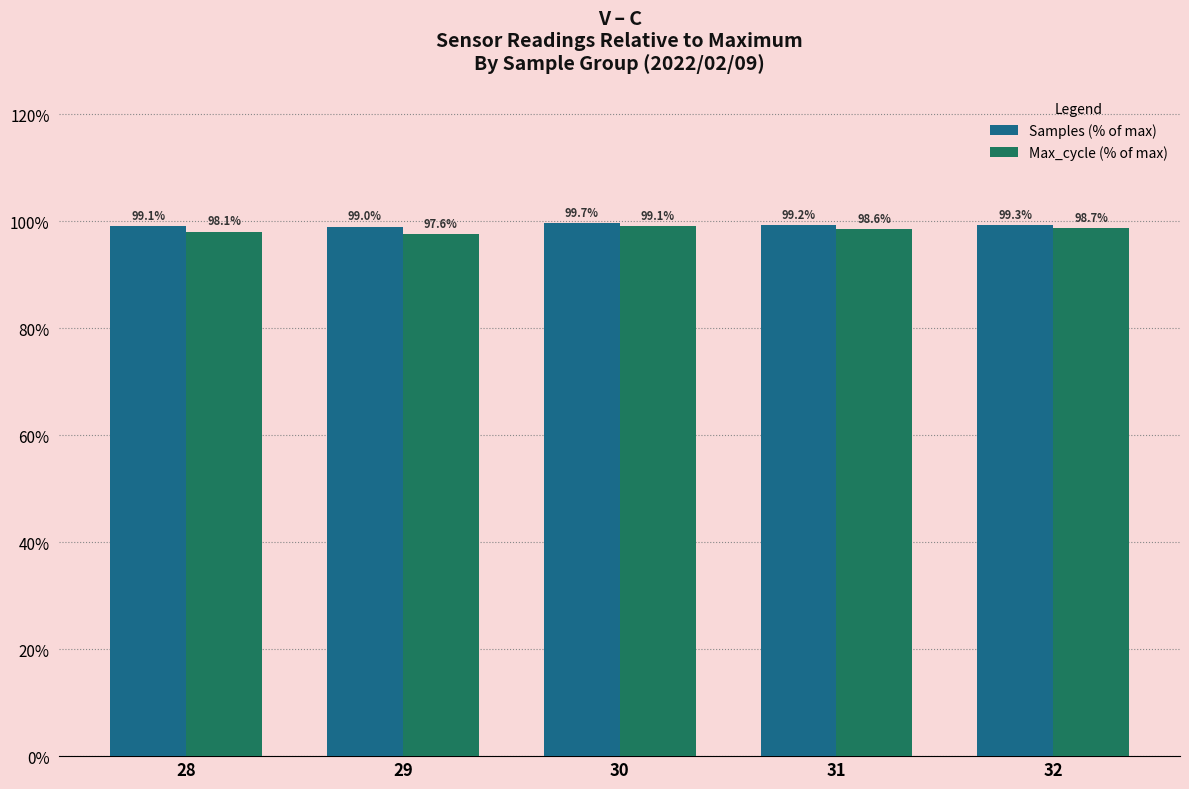

Reading left to right, list all the values displayed in this chart.

Samples (% of max): 28=99.1	29=99.0	30=99.7	31=99.2	32=99.3
Max_cycle (% of max): 28=98.1	29=97.6	30=99.1	31=98.6	32=98.7